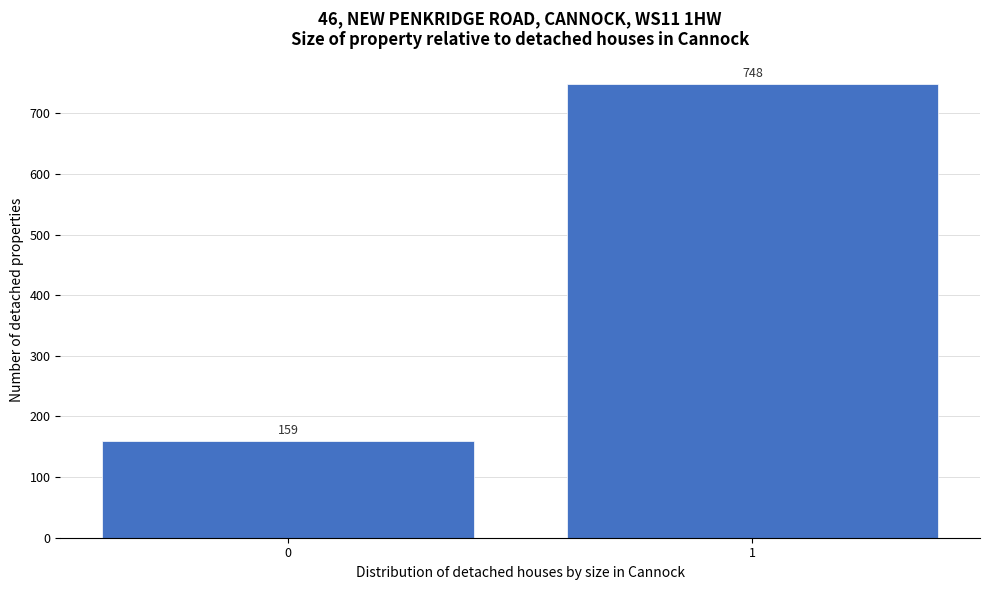

Reading right to left, transcribe all the data shown in this chart.

748	159